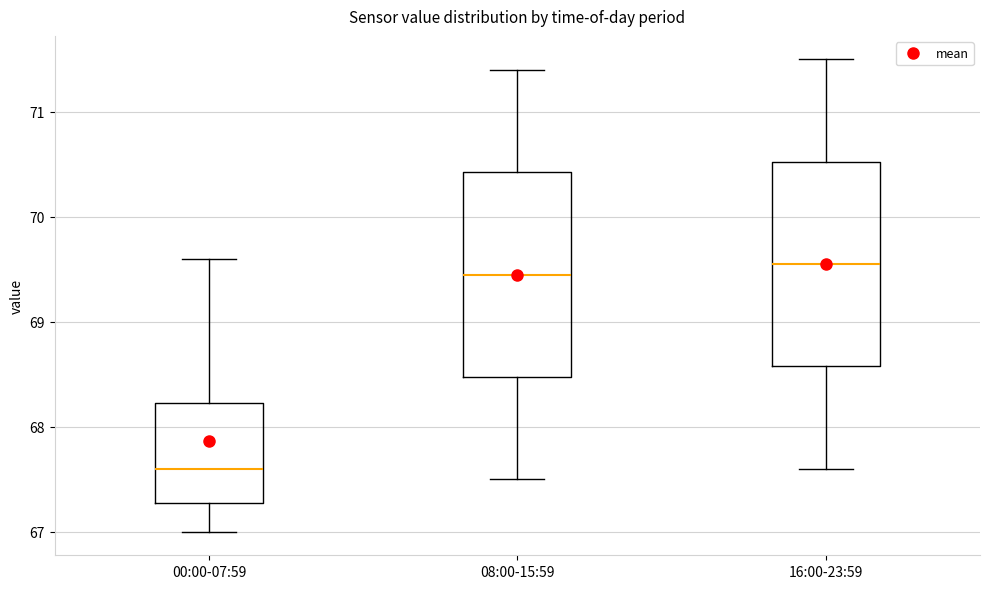

Where is the upper edge of the box for 16:00-23:59 on the y-axis? The values are not printed on the chart, so give them approximately, as read against the axis.

70.5